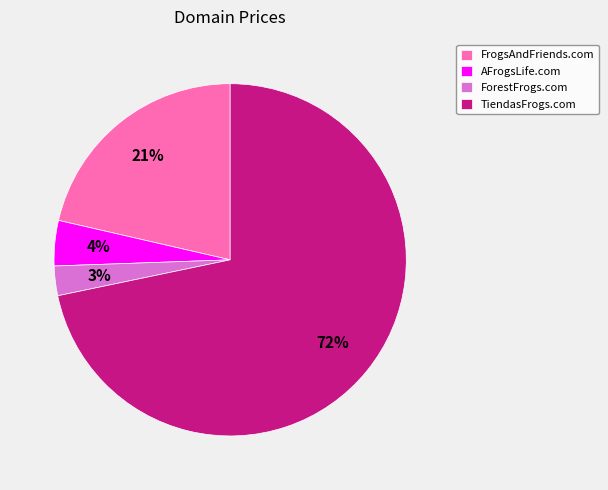

To the nearest percent, what is the average slice percentage?

25%